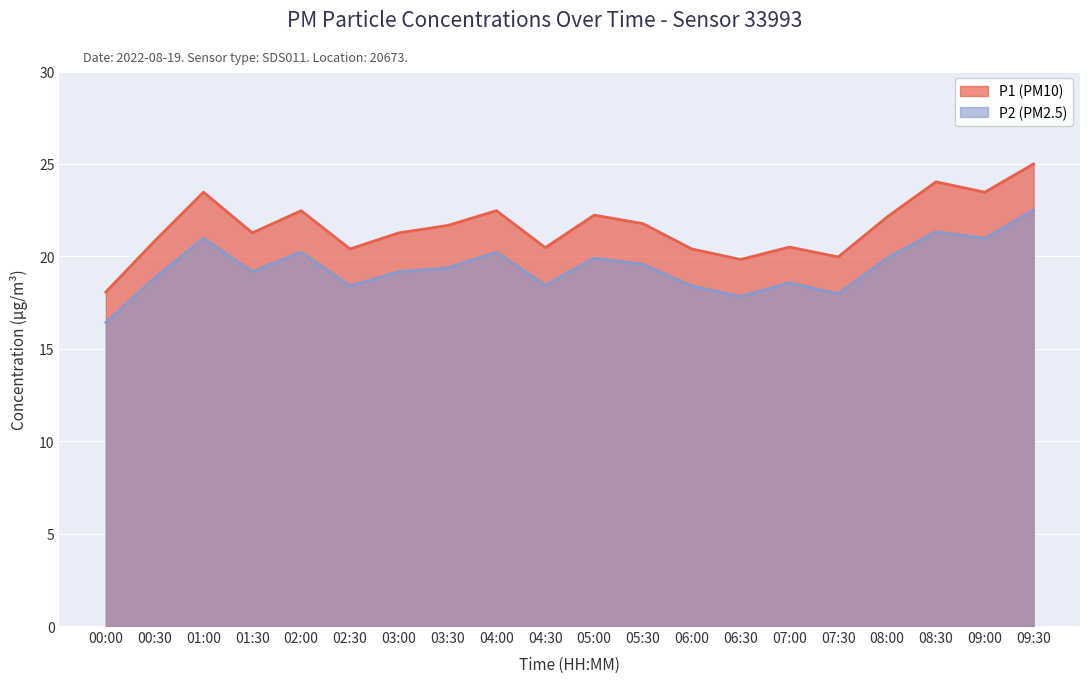

What is the sum of all P2 values?

388.2